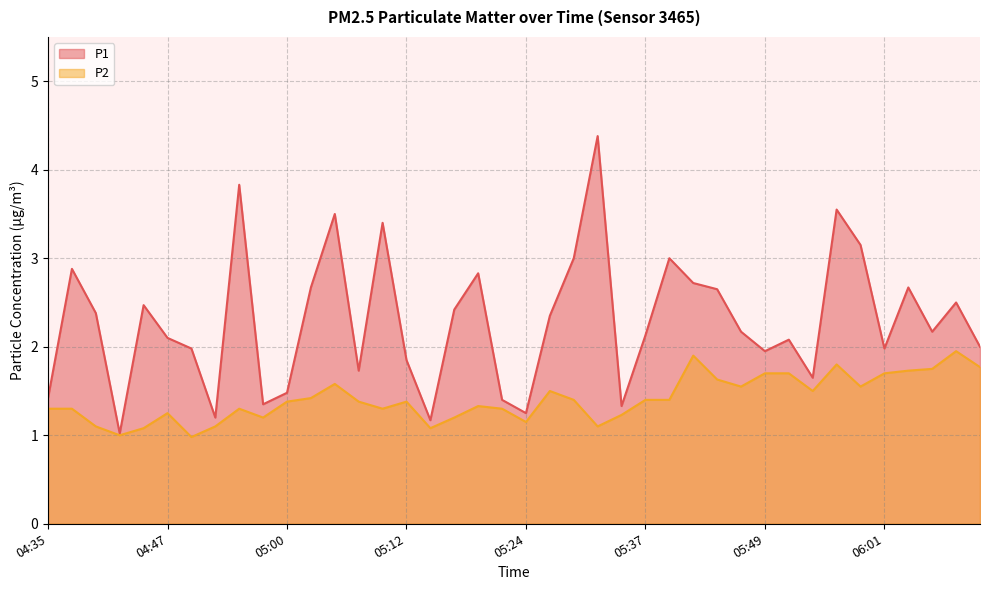

Is the value of P1 at 05:09 greater than the value of P2 at 05:00?

Yes